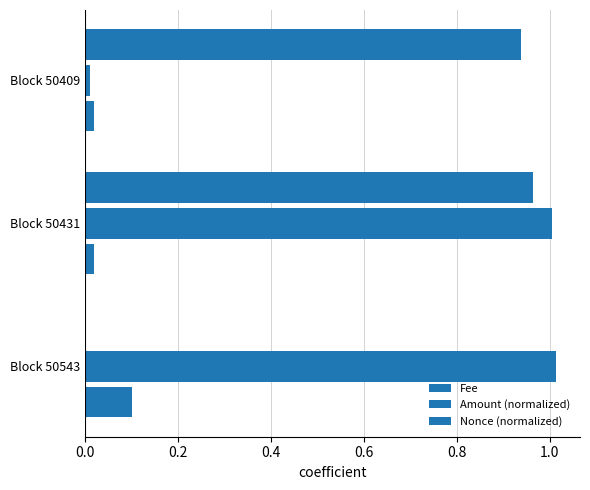

How many series are shown in this chart?

3